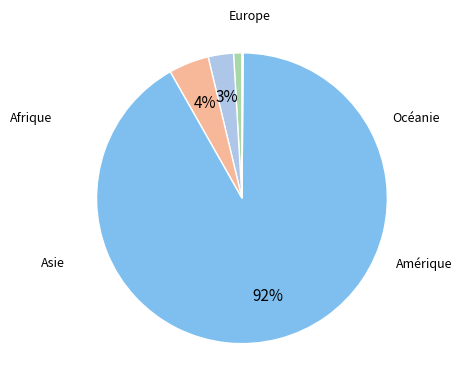

Is there any slice that represents more than half of the pie?

Yes